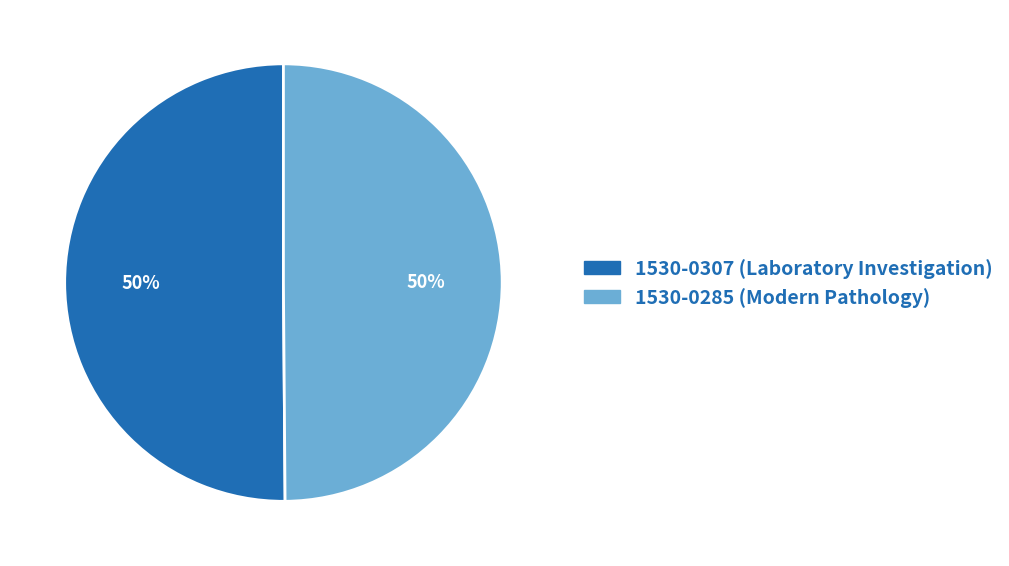

How many segments does this pie chart have?

2